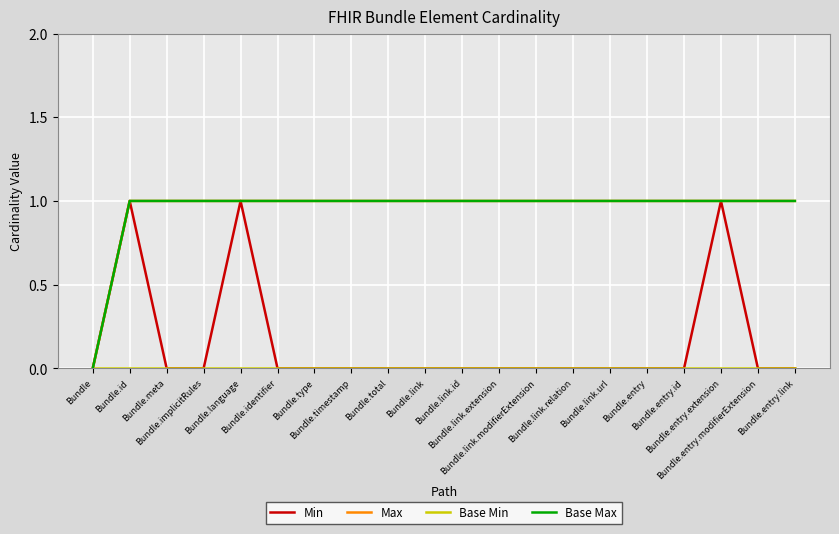

Does the chart have visible grid lines?

Yes